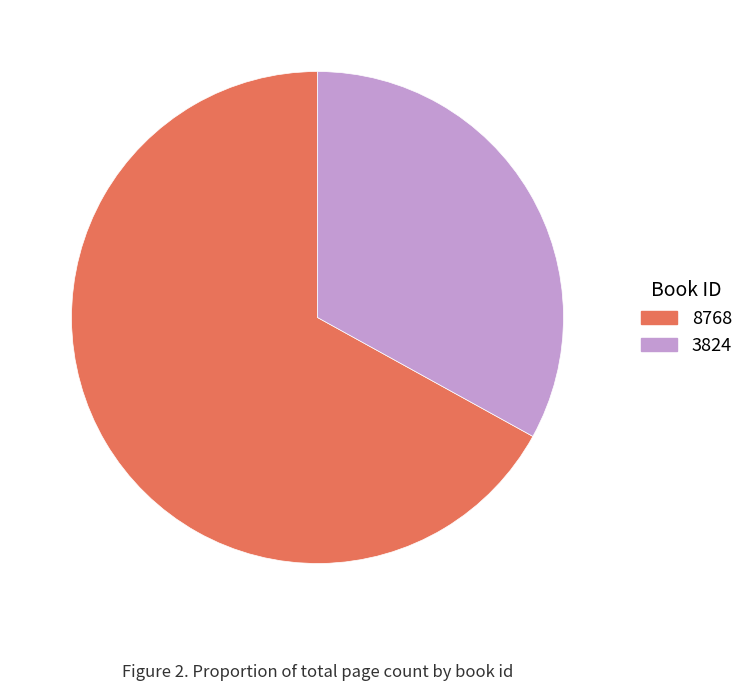

Rank the categories by value from highest to lowest.

8768, 3824